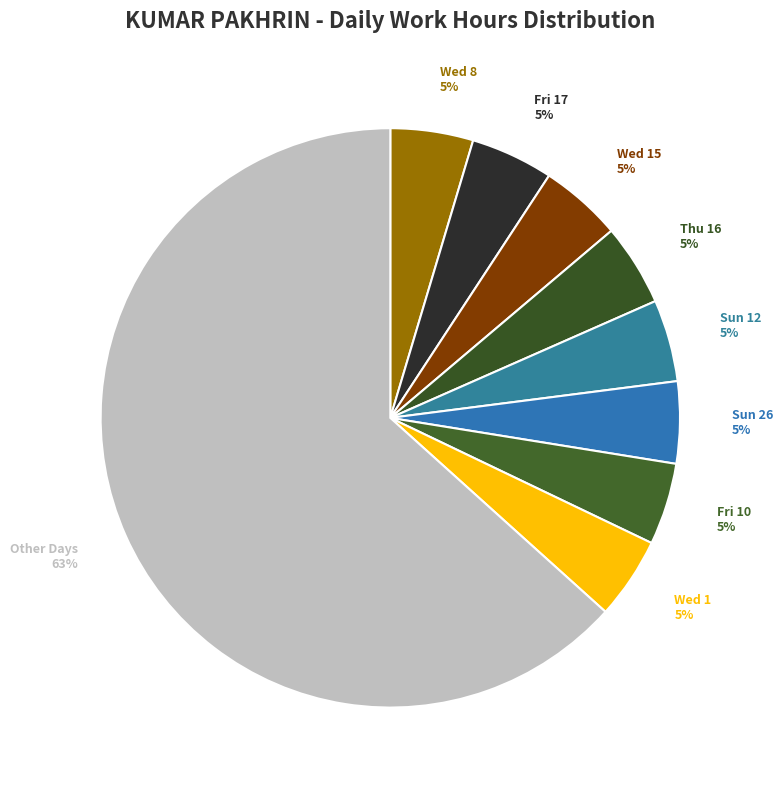

To the nearest percent, what is the average slice percentage?

11%